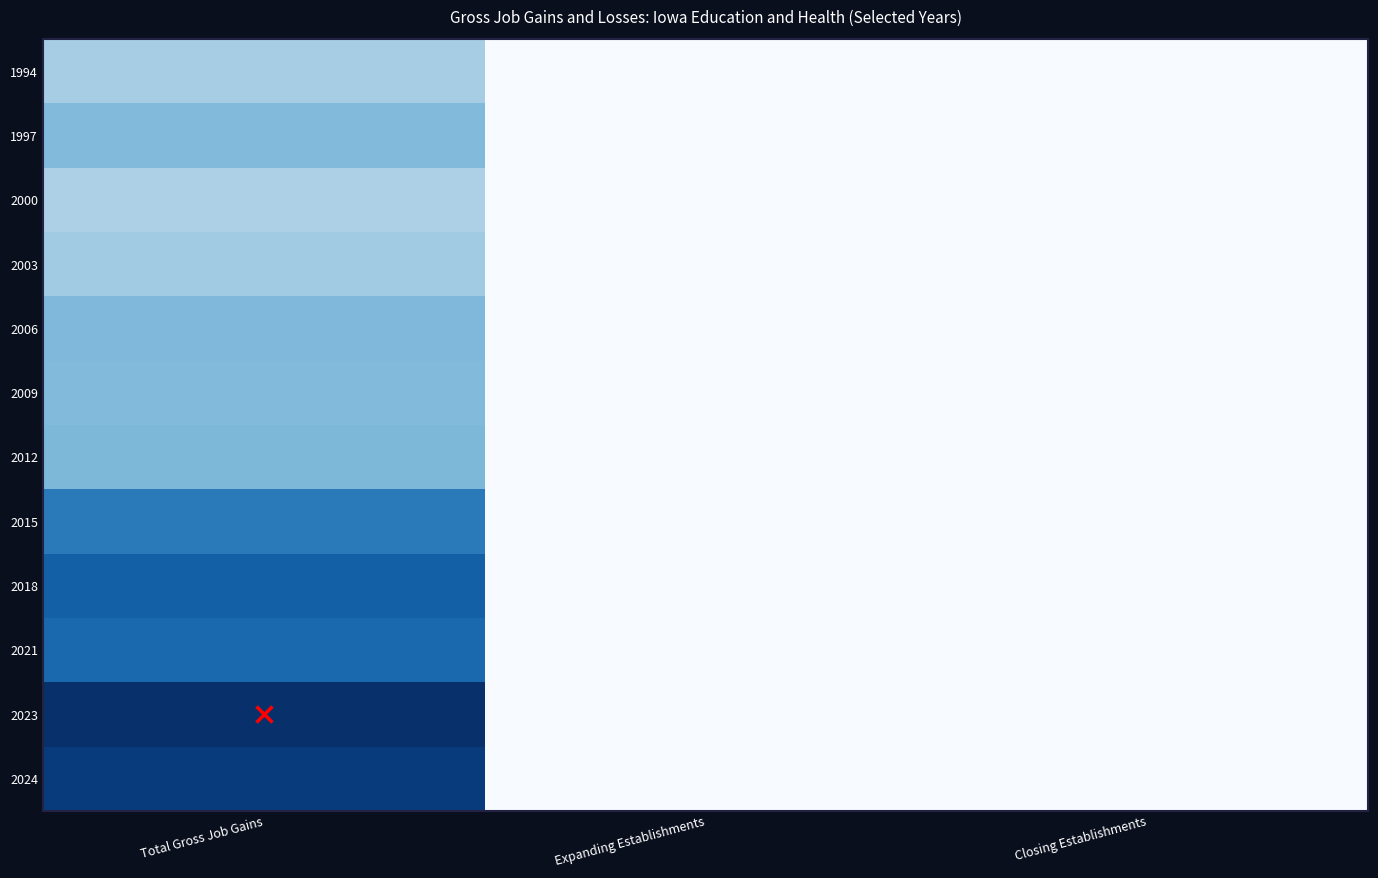

How many data points does each series have?

3